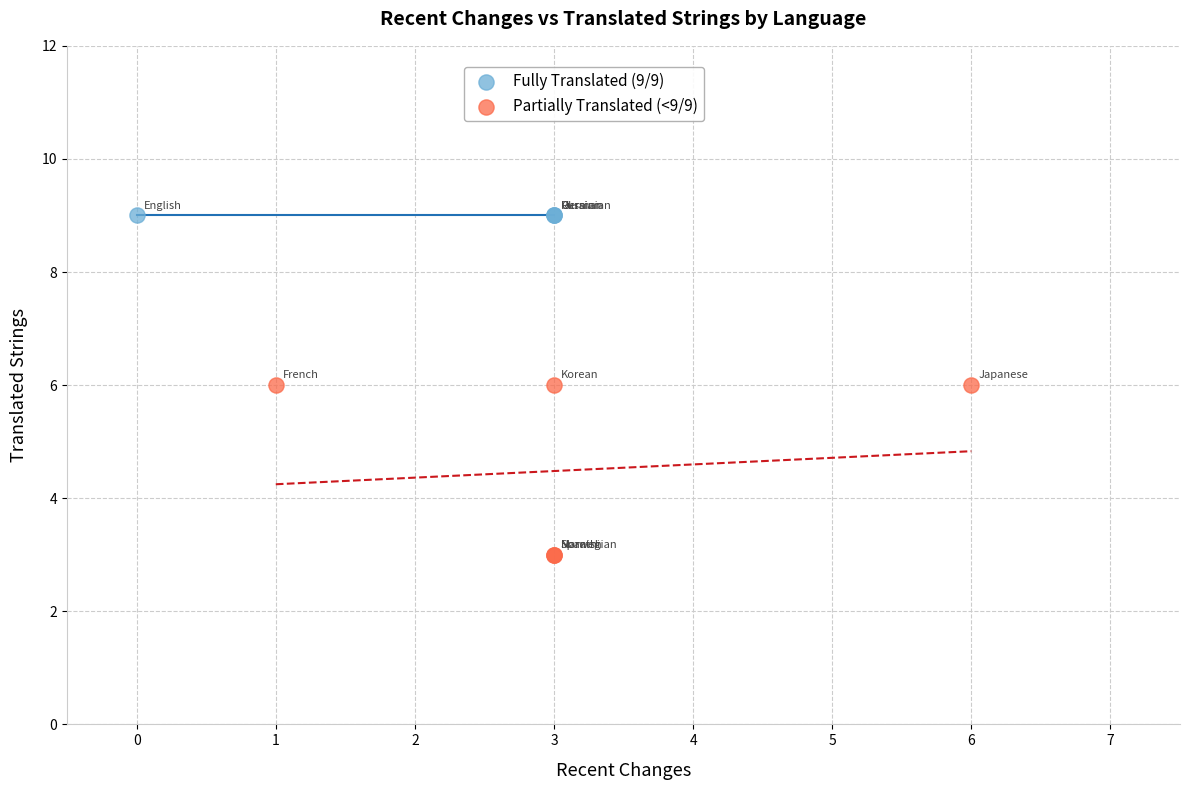

Which series reaches the maximum Y coordinate?

Fully Translated (9/9)